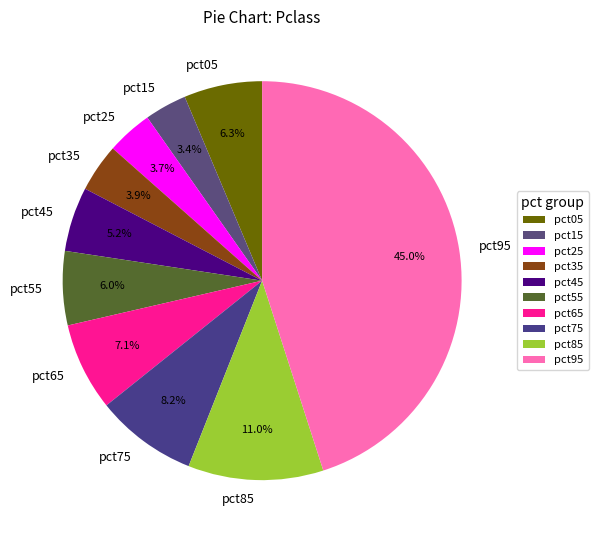

Does any single category account for the majority?

No